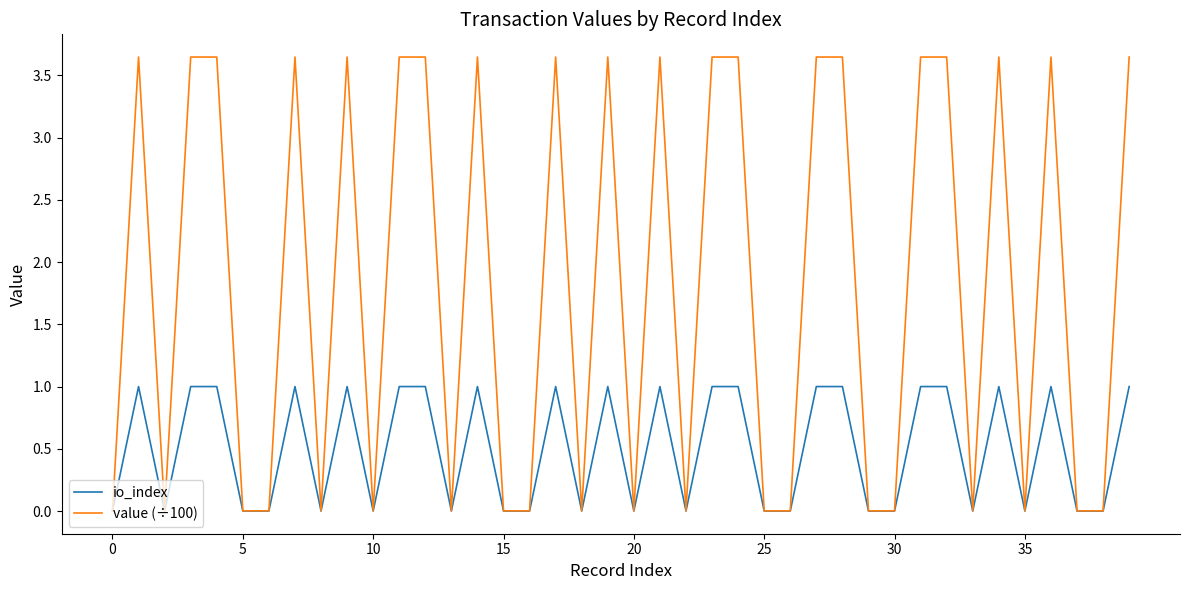

Rank the series by their maximum value, from highest to lowest.

value (÷100), io_index